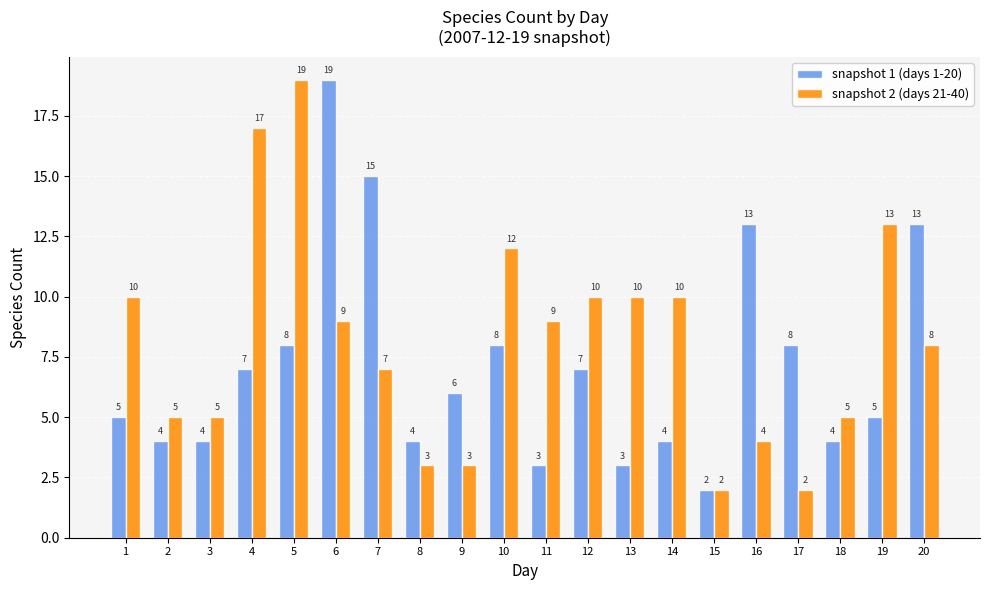

Reading left to right, what are all the values shown in this chart?

snapshot 1 (days 1-20): 5	4	4	7	8	19	15	4	6	8	3	7	3	4	2	13	8	4	5	13
snapshot 2 (days 21-40): 10	5	5	17	19	9	7	3	3	12	9	10	10	10	2	4	2	5	13	8